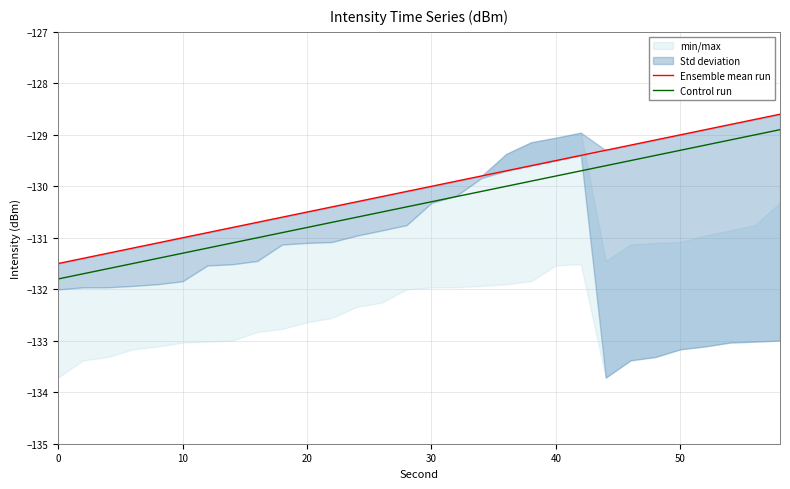

True or false: Control run and Ensemble mean run intersect in this chart.

False